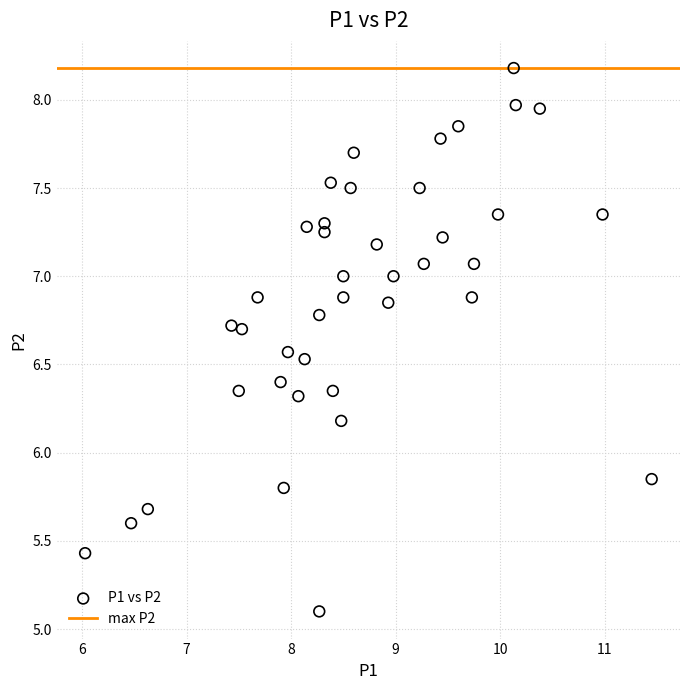

What is the range of X values (max minus min)?

5.4